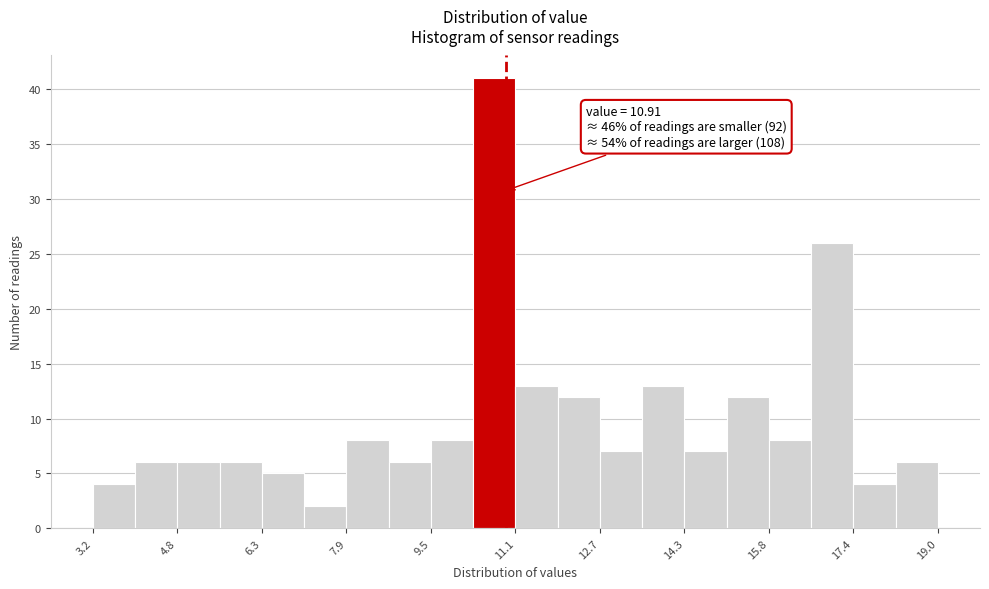

Read against the x-axis, roughly where is the centre of the tallest bar?

10.6